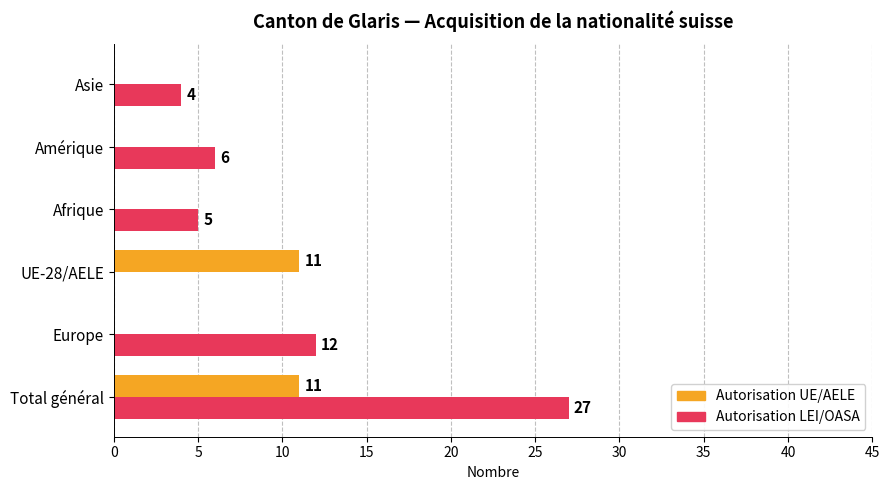

What is the total value across all series at Total général?

38